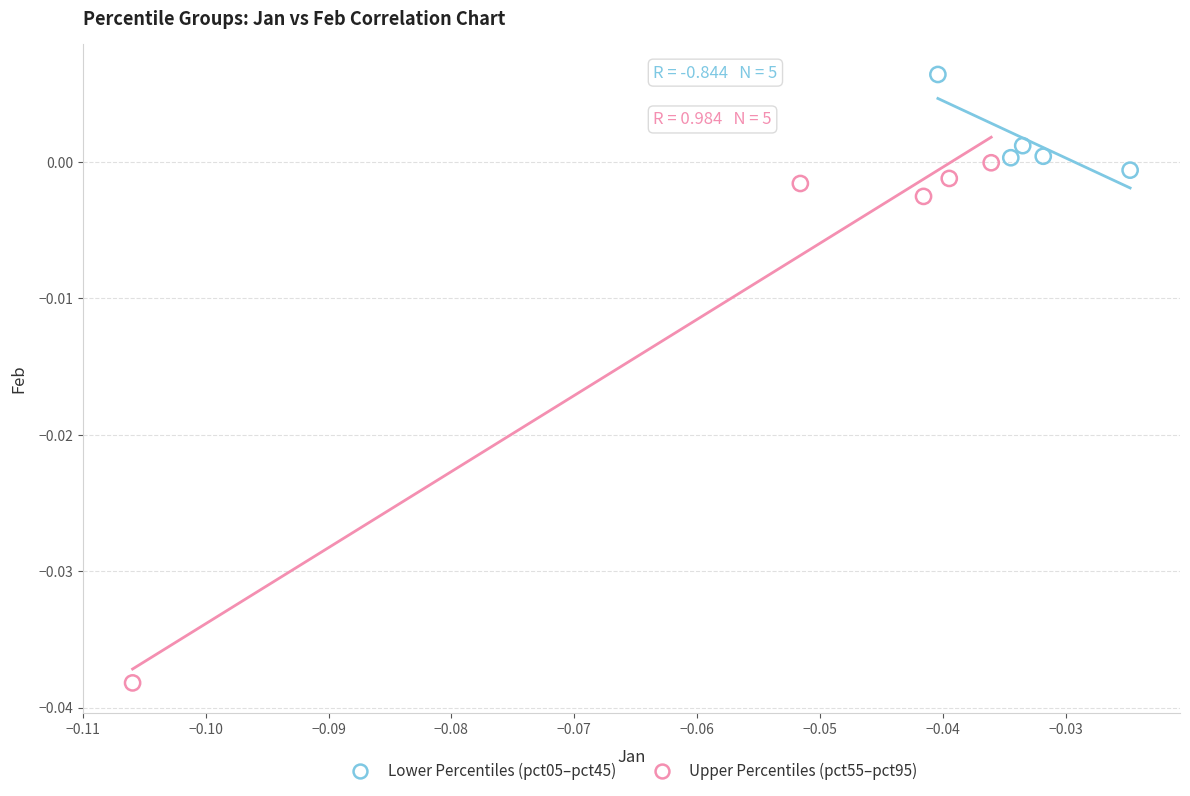

Which series reaches the maximum Y coordinate?

Lower Percentiles (pct05–pct45)